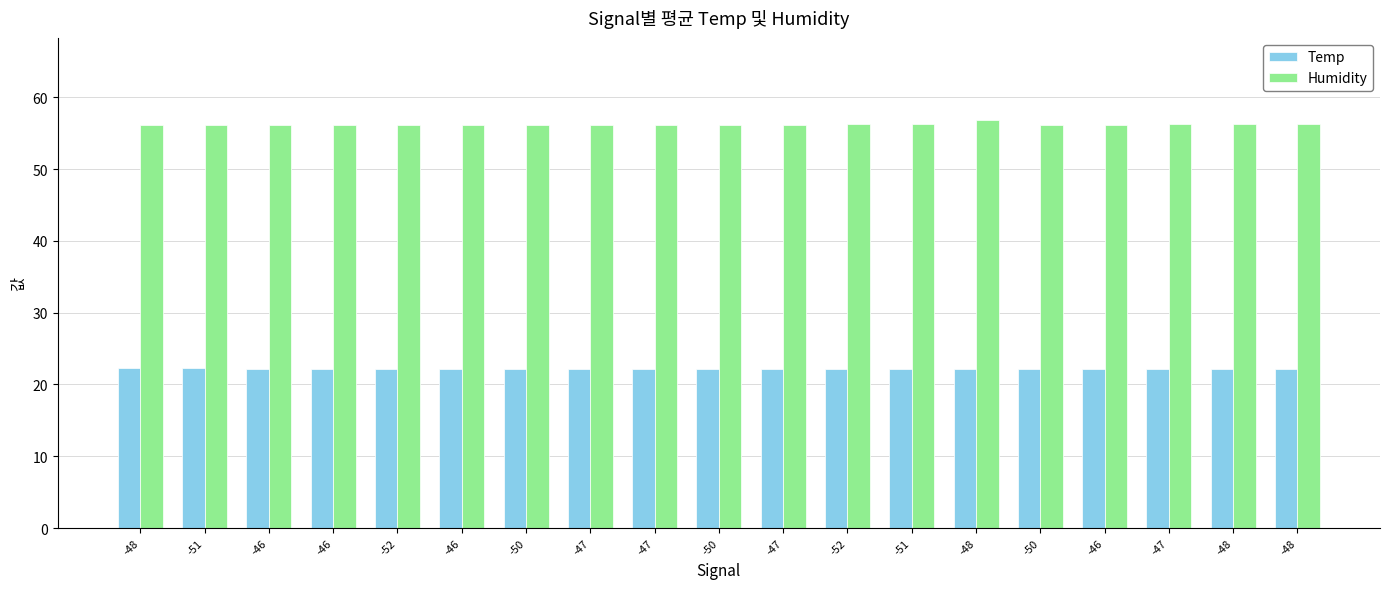

The value of Humidity at -46 is 56.2. True or false?

True